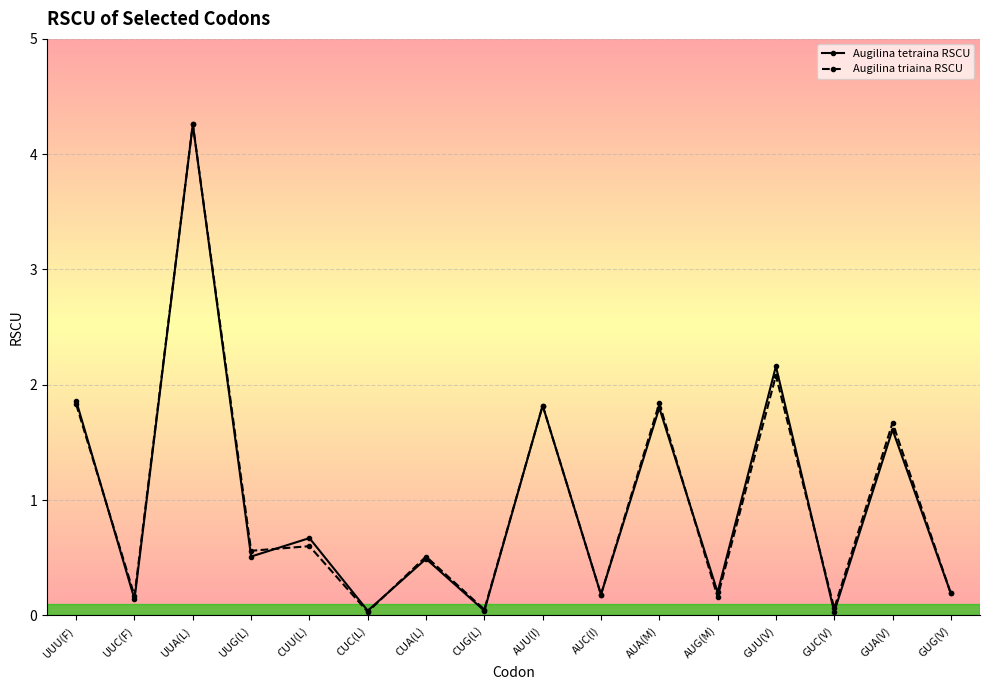

In Augilina tetraina RSCU, how many points are higher than both neighbors (excluding endpoints)?

7